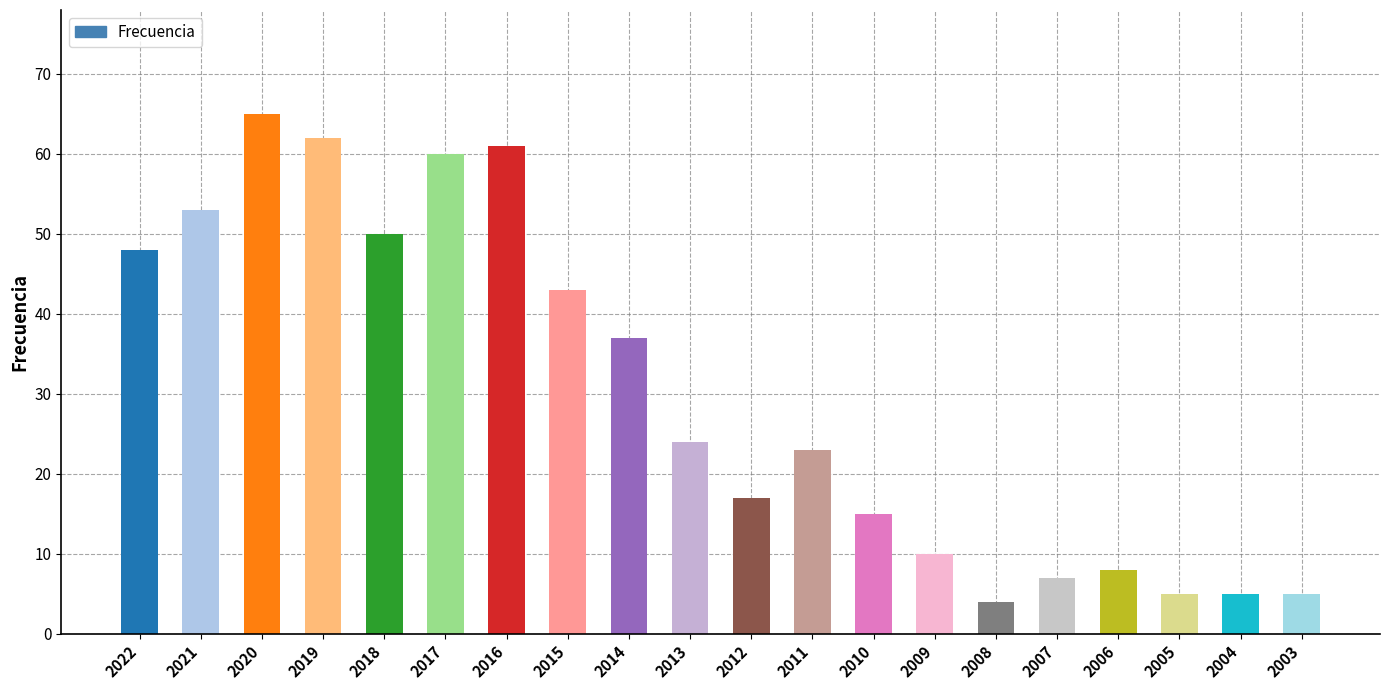

What is the approximate value at 2006?

8